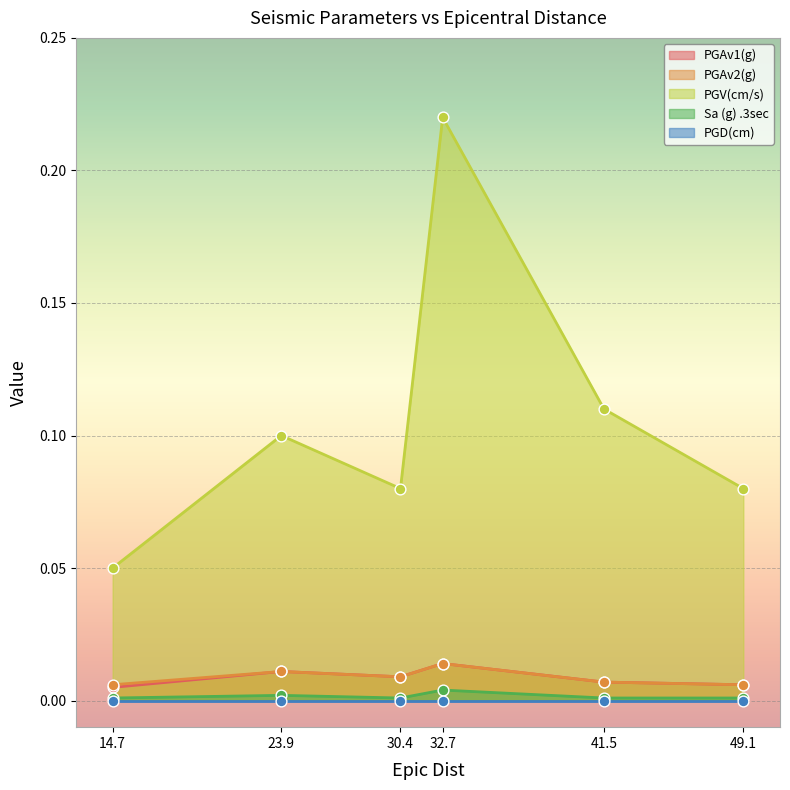

True or false: PGV(cm/s) and Sa (g) .3sec intersect in this chart.

False